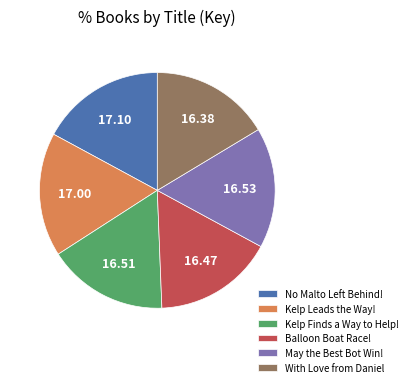

How many segments does this pie chart have?

6